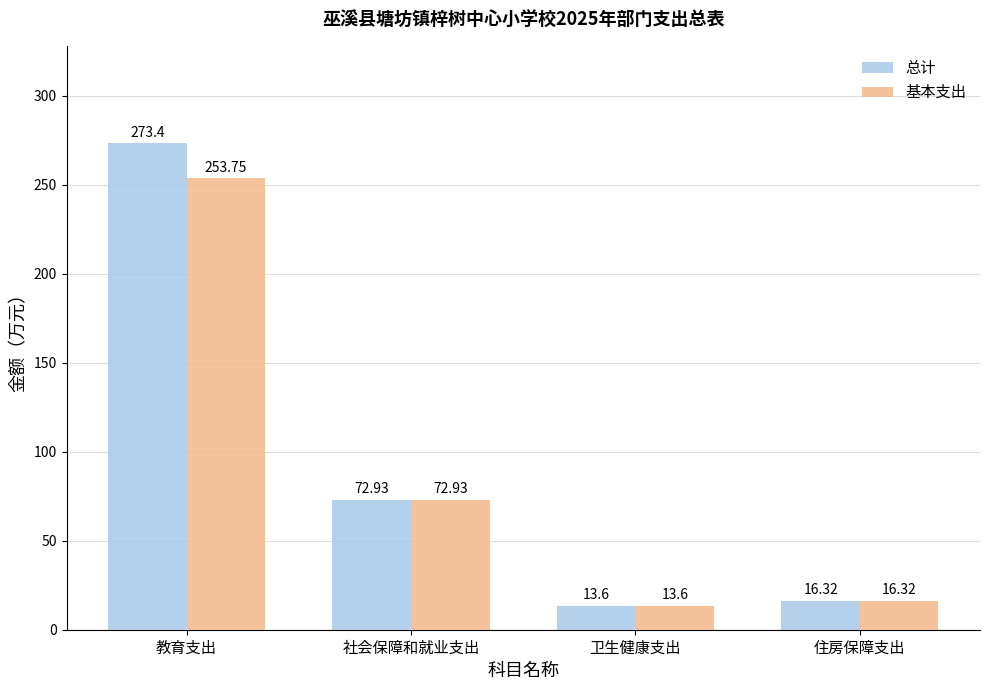

Does the chart contain any negative values?

No